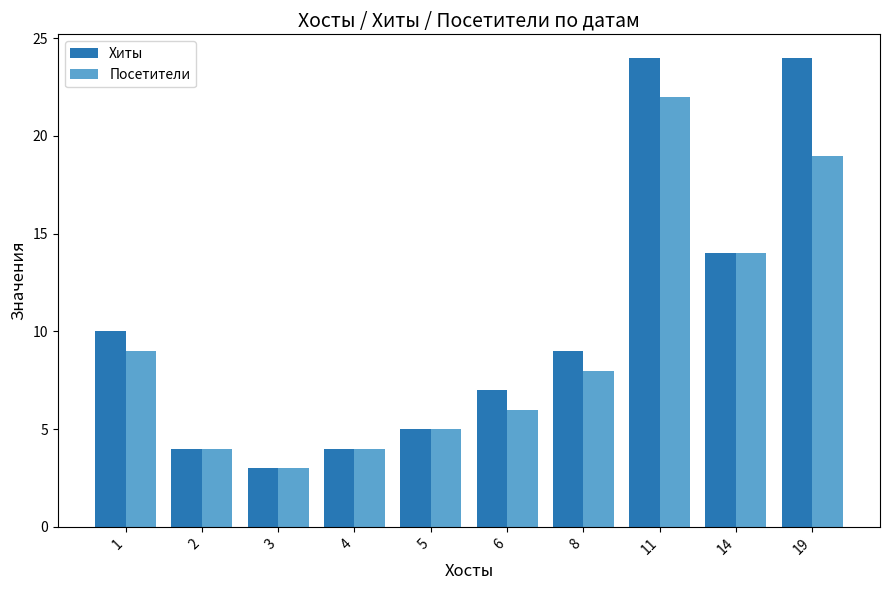

What is the total value across all series at 8?

17